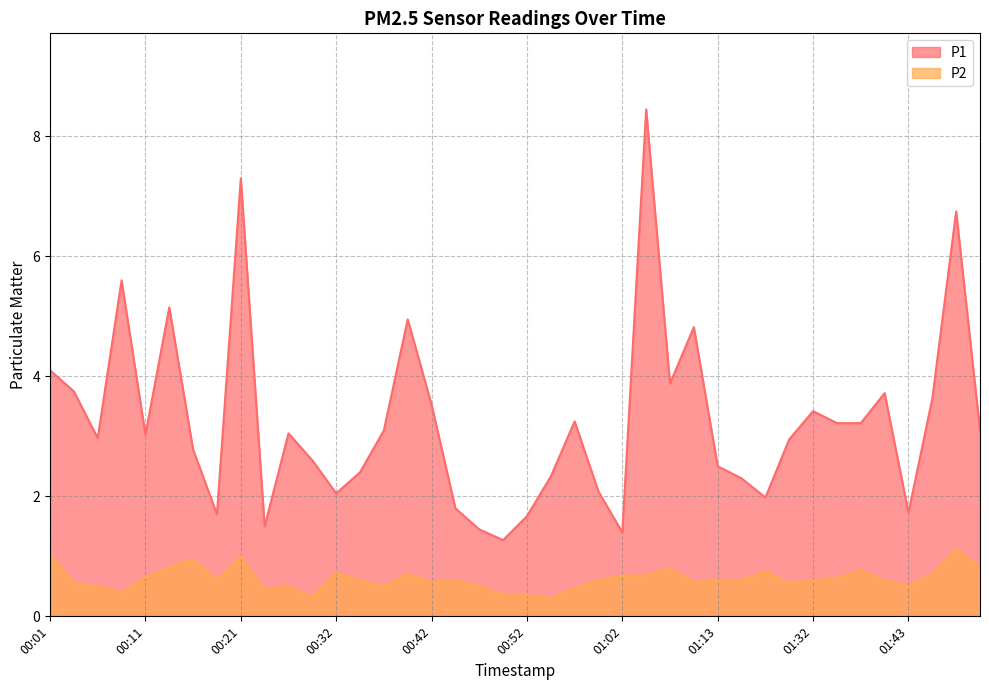

The P1 series shows 1.7 at 00:52. True or false?

True